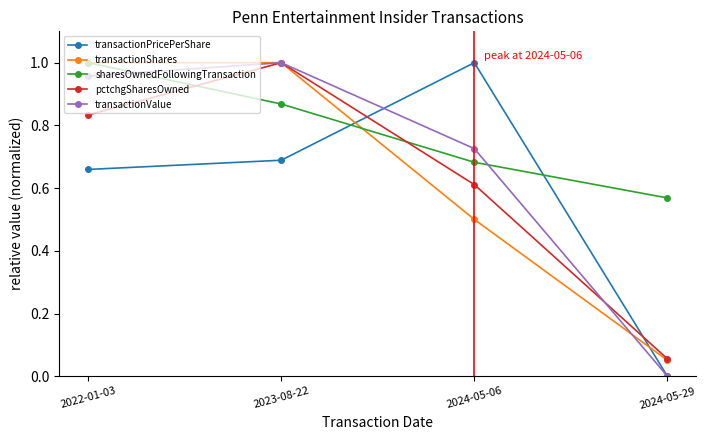

Which series changed the most between 2022-01-03 and 2023-08-22?

pctchgSharesOwned